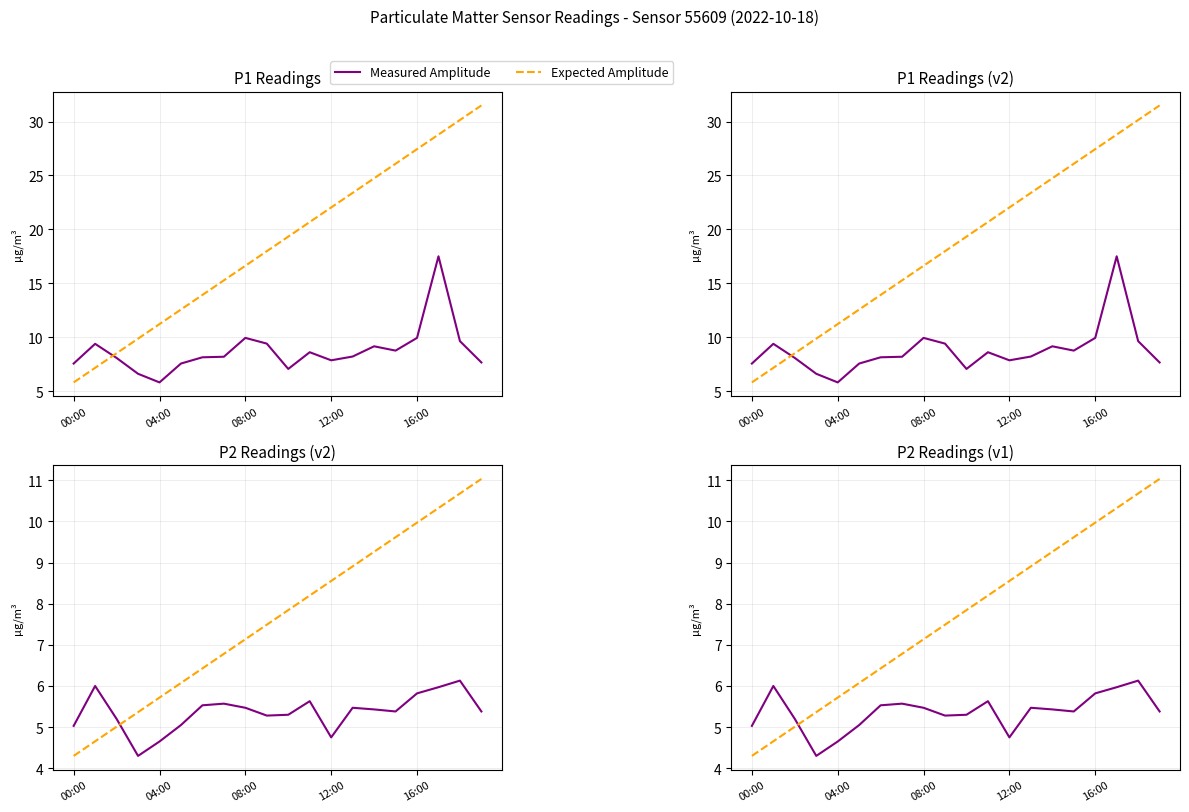

Which series has the widest spread of values?

Expected Amplitude